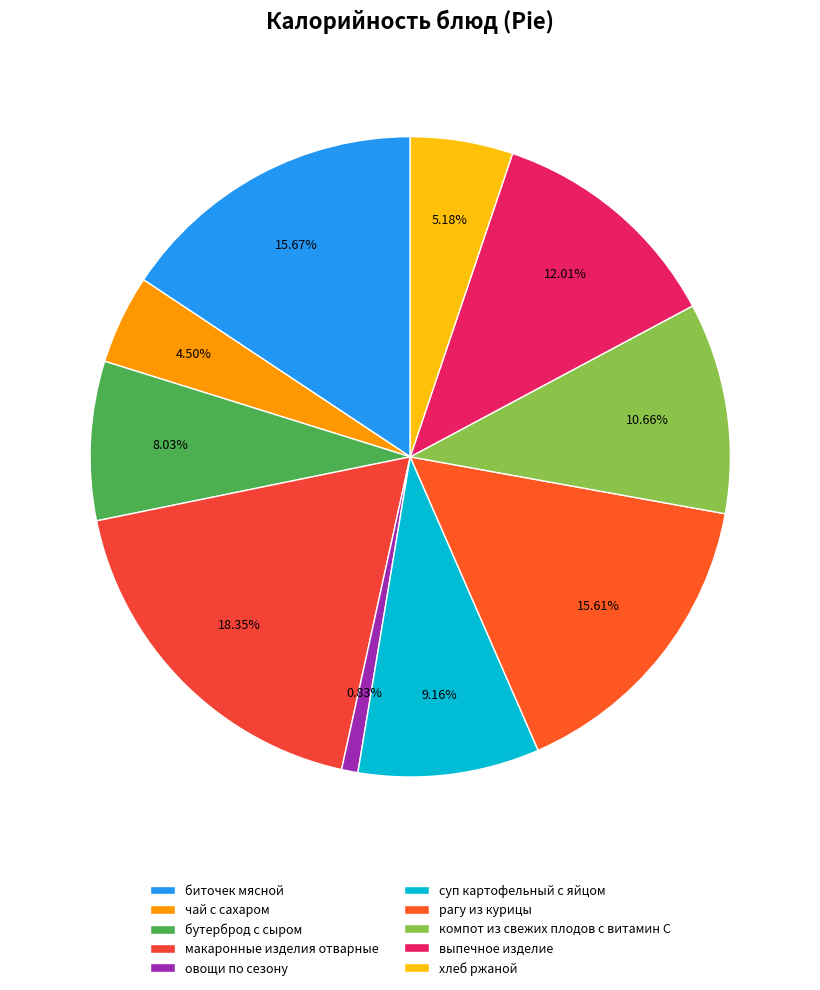

Does any single category account for the majority?

No